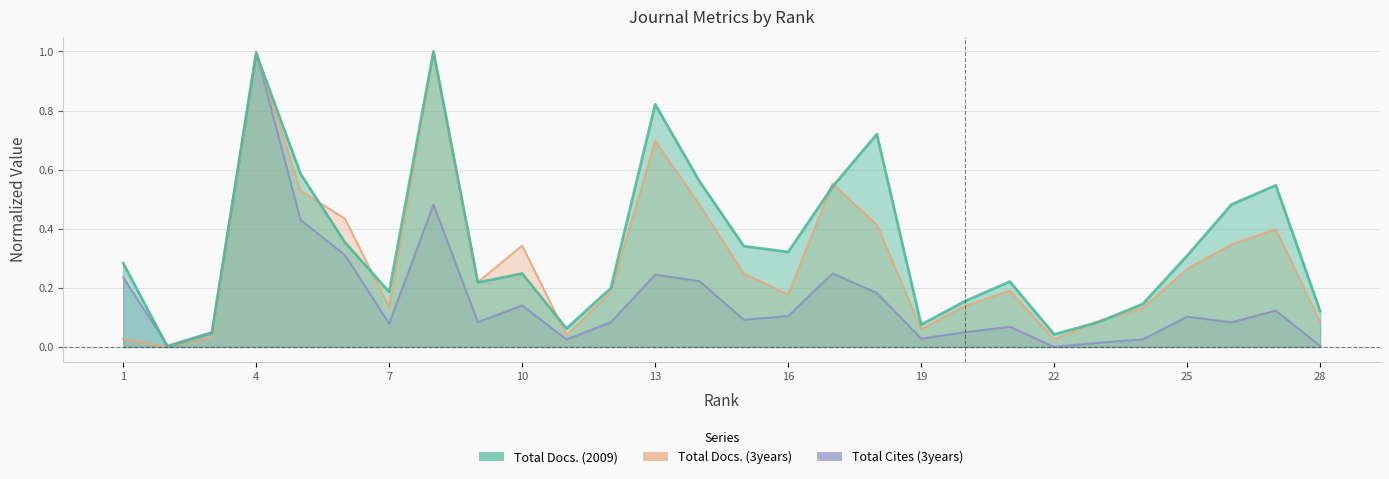

Reading left to right, transcribe all the data shown in this chart.

Total Docs. (2009): 0.3	0.0	0.0	1.0	0.6	0.4	0.2	1.0	0.2	0.2	0.1	0.2	0.8	0.6	0.3	0.3	0.5	0.7	0.1	0.2	0.2	0.0	0.1	0.1	0.3	0.5	0.5	0.1
Total Docs. (3years): 0.0	0.0	0.0	1.0	0.5	0.4	0.1	1.0	0.2	0.3	0.0	0.2	0.7	0.5	0.2	0.2	0.6	0.4	0.1	0.1	0.2	0.0	0.1	0.1	0.3	0.3	0.4	0.1
Total Cites (3years): 0.2	0.0	0.1	1.0	0.4	0.3	0.1	0.5	0.1	0.1	0.0	0.1	0.2	0.2	0.1	0.1	0.2	0.2	0.0	0.1	0.1	0.0	0.0	0.0	0.1	0.1	0.1	0.0